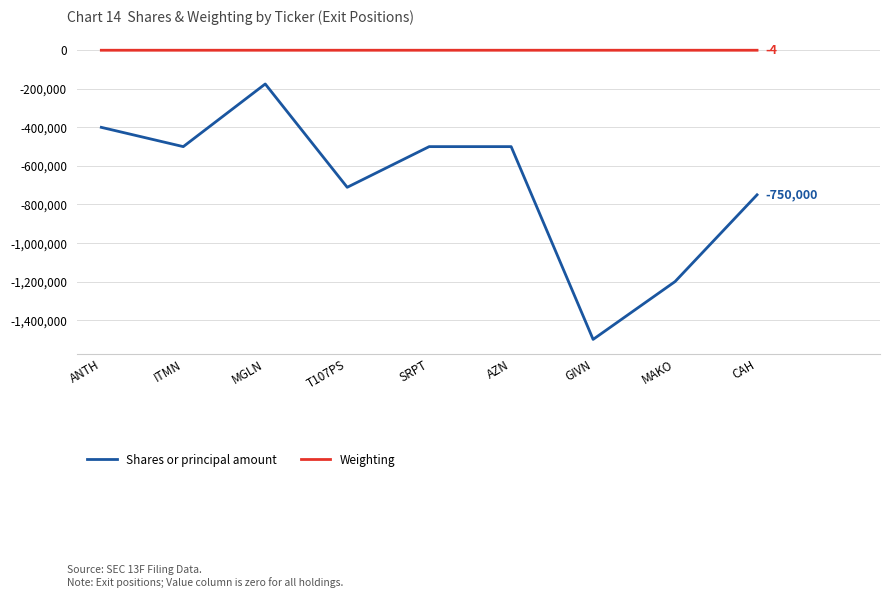

List the series in order of their overall mean, lowest first.

Shares or principal amount, Weighting